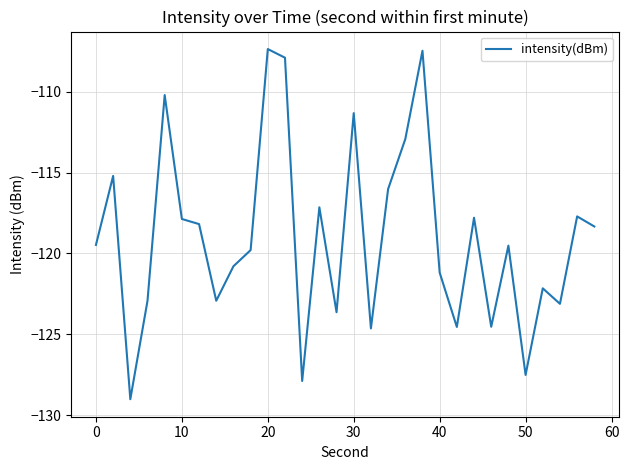

What is the smallest value displayed?

-129.0